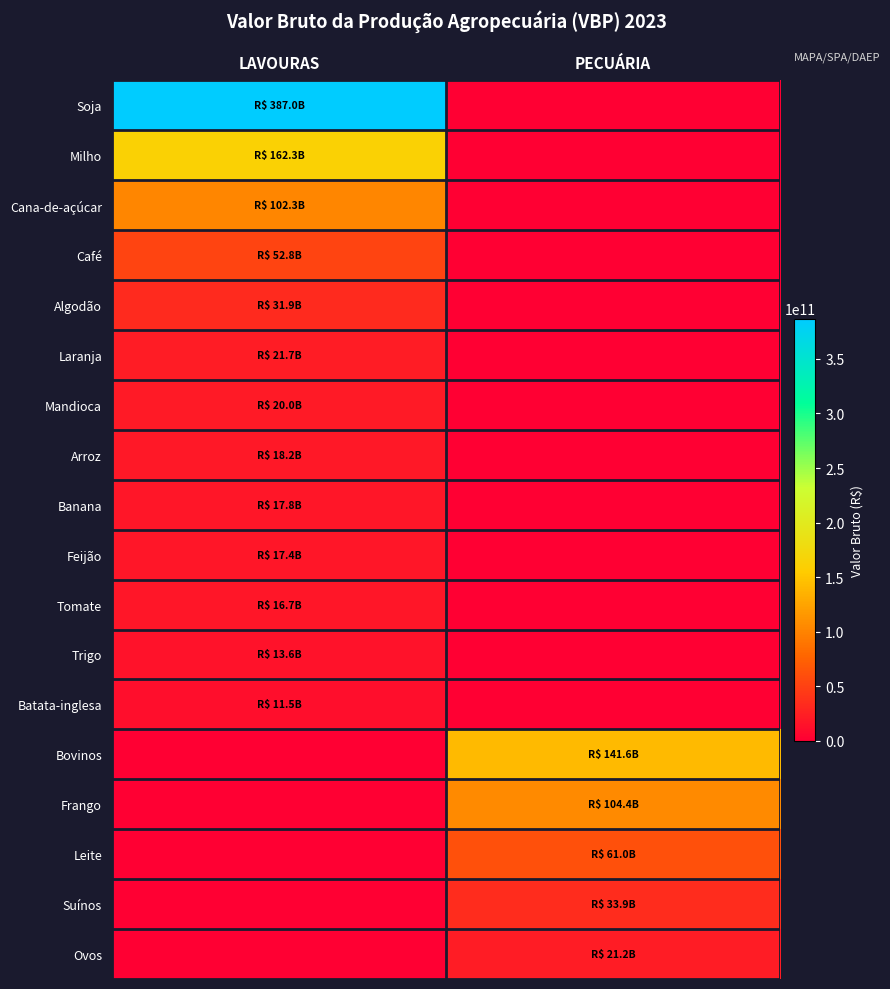

What is the difference between the highest and lowest values at LAVOURAS?

387007973966.1